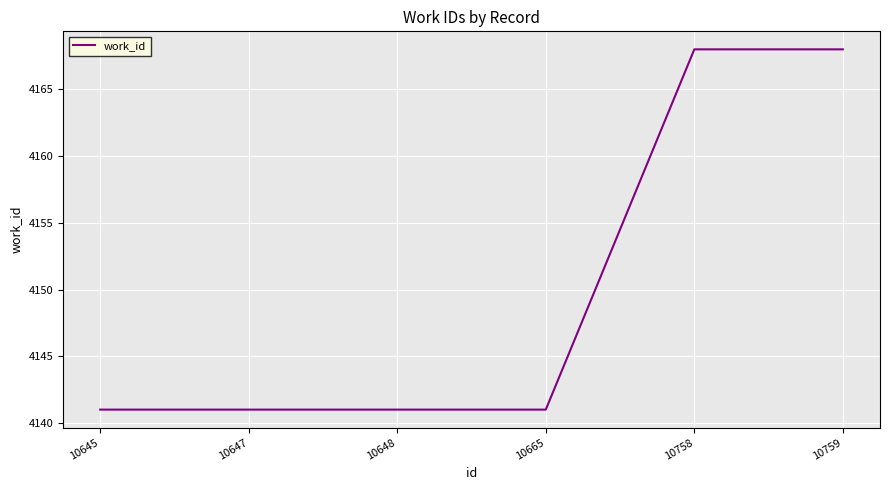

Reading left to right, extract all data points from this chart.

10645=4141	10647=4141	10648=4141	10665=4141	10758=4168	10759=4168